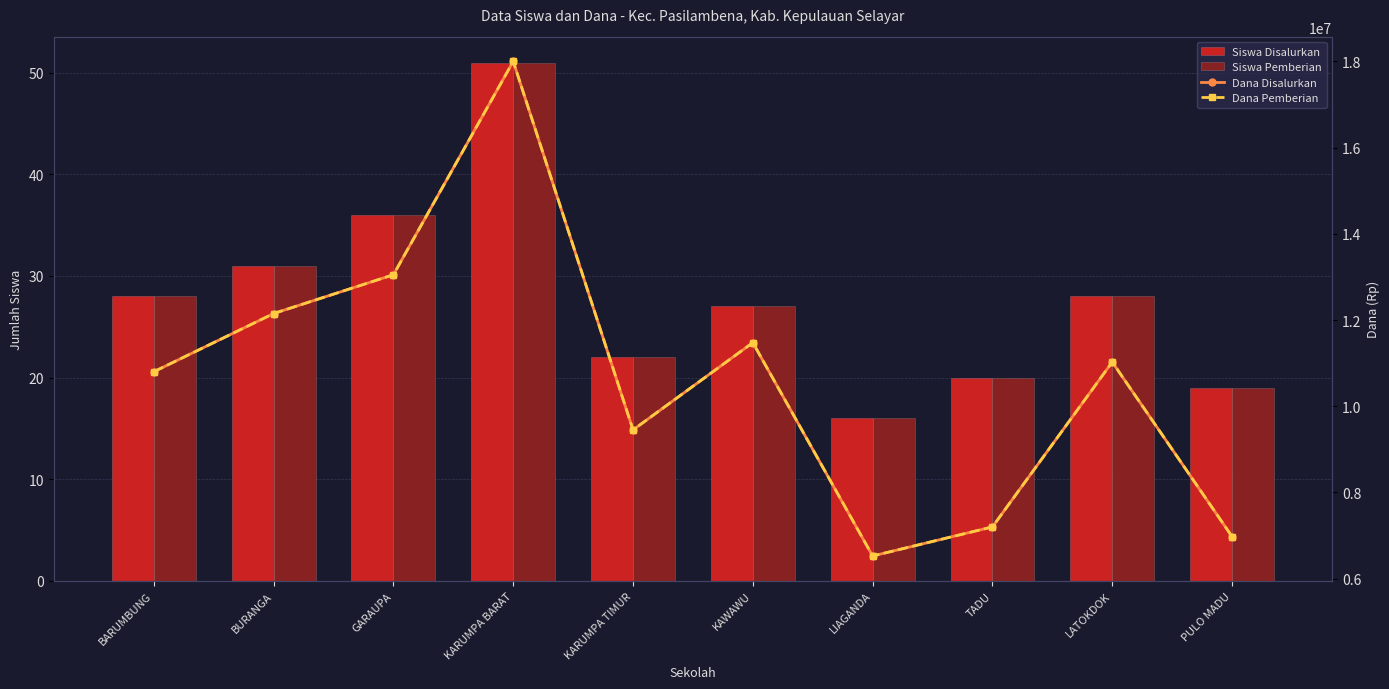

True or false: Dana Disalurkan has a value of 18000000 at KARUMPA BARAT.

True